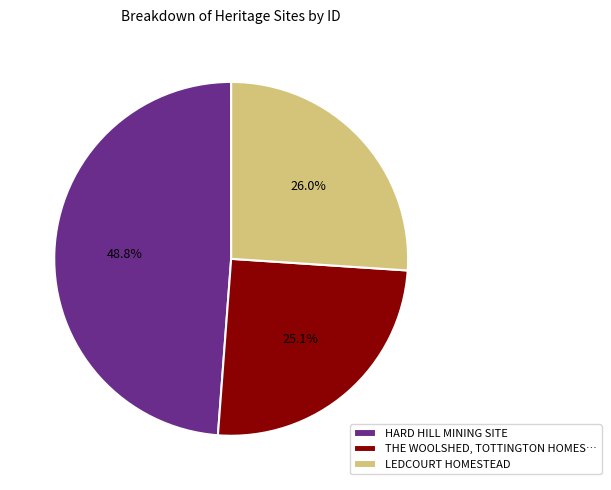

To the nearest percent, what is the difference between the HARD HILL MINING SITE and LEDCOURT HOMESTEAD slice percentages?

23%